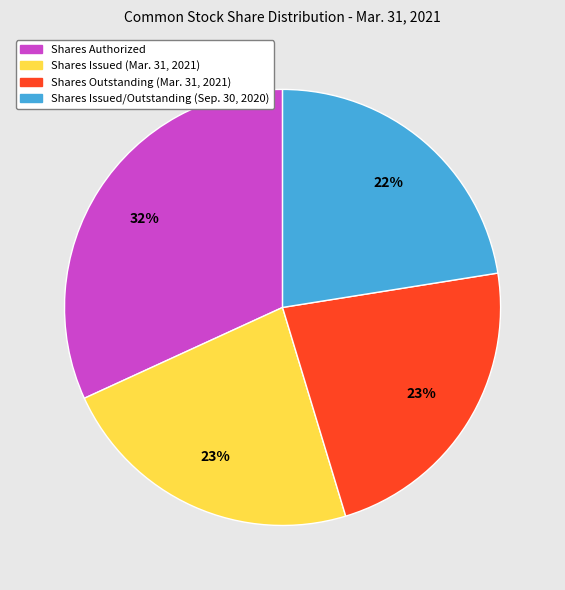

To the nearest percent, what is the combined percentage of Shares Issued (Mar. 31, 2021) and Shares Authorized?

55%